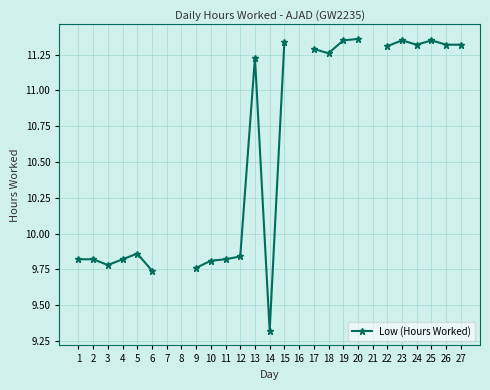

Read the value at 1.

9.8